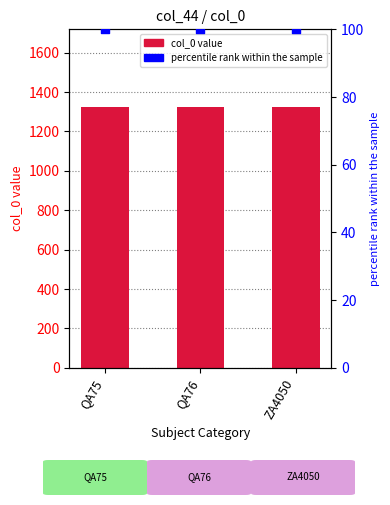

What are all the series names shown in the legend?

col_0, percentile rank within the sample